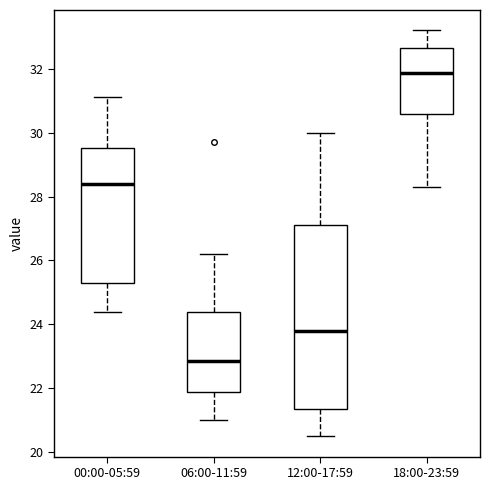

Which box has the highest median line?

18:00-23:59